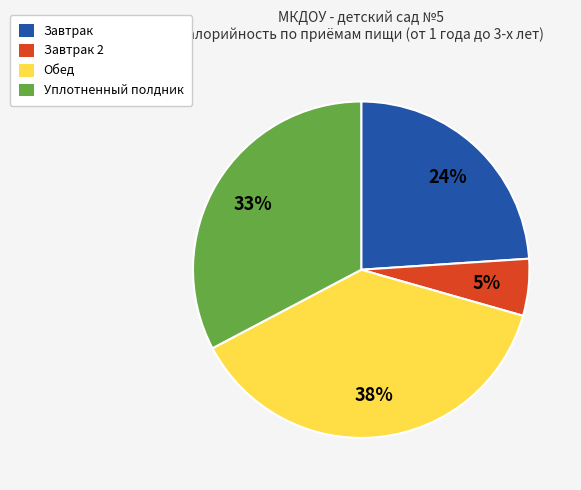

To the nearest percent, what is the average slice percentage?

25%